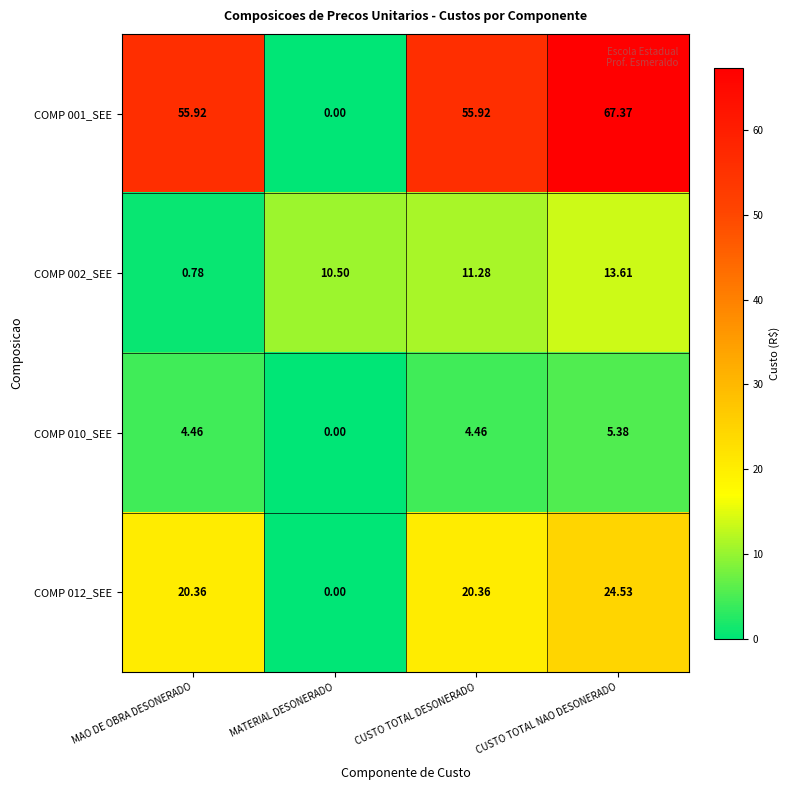

Which series has the largest range (max minus min)?

COMP 001_SEE